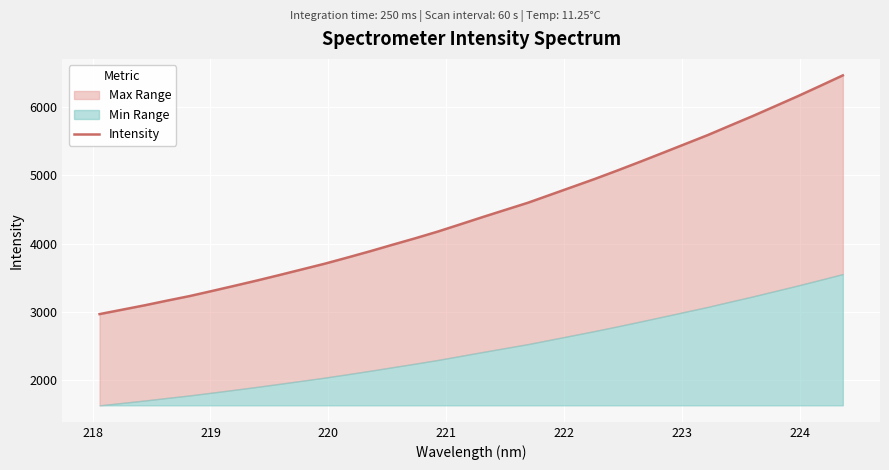

How many values exceed 4389?

17